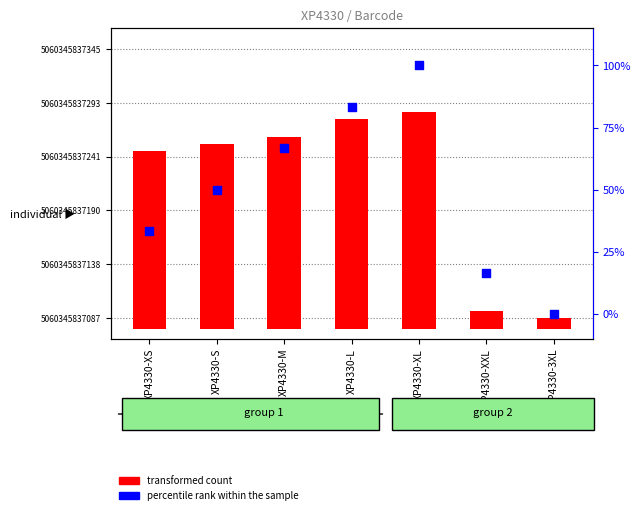

What are all the series names shown in the legend?

transformed count, percentile rank within the sample